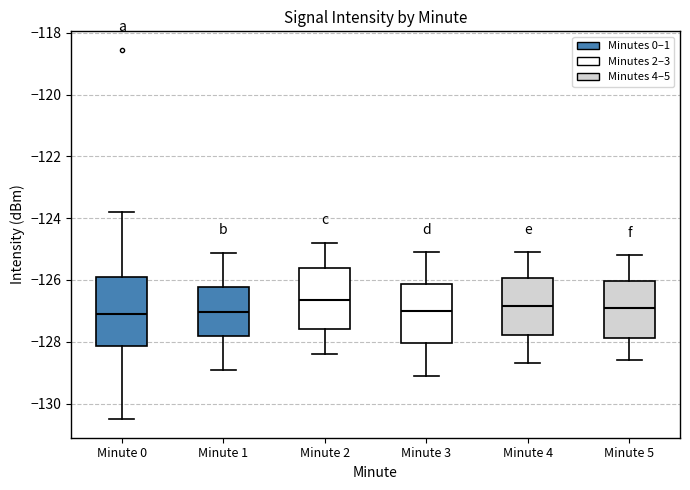

Reading left to right, read every box against the y-axis: the position of its median line, the range the box covers, and the ends of its whiskers. The values are not printed on the chart, so give them approximately, as read against the axis.

Minute 0: median -127.2, box -128.2 to -126.0, whiskers -130.6 to -123.8
Minute 1: median -127.0, box -127.8 to -126.2, whiskers -129.0 to -125.2
Minute 2: median -126.6, box -127.6 to -125.6, whiskers -128.4 to -124.8
Minute 3: median -127.0, box -128.0 to -126.2, whiskers -129.0 to -125.0
Minute 4: median -126.8, box -127.8 to -126.0, whiskers -128.6 to -125.0
Minute 5: median -126.8, box -127.8 to -126.0, whiskers -128.6 to -125.2